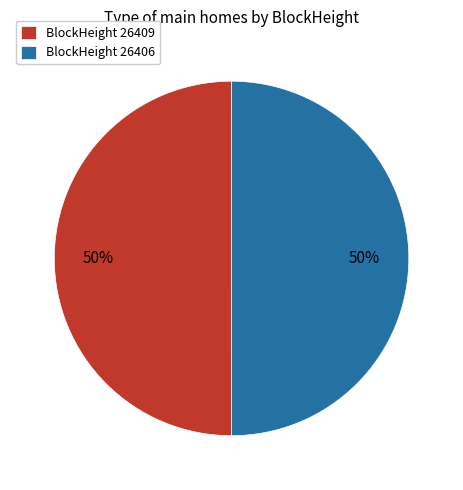

To the nearest percent, what is the average slice percentage?

50%